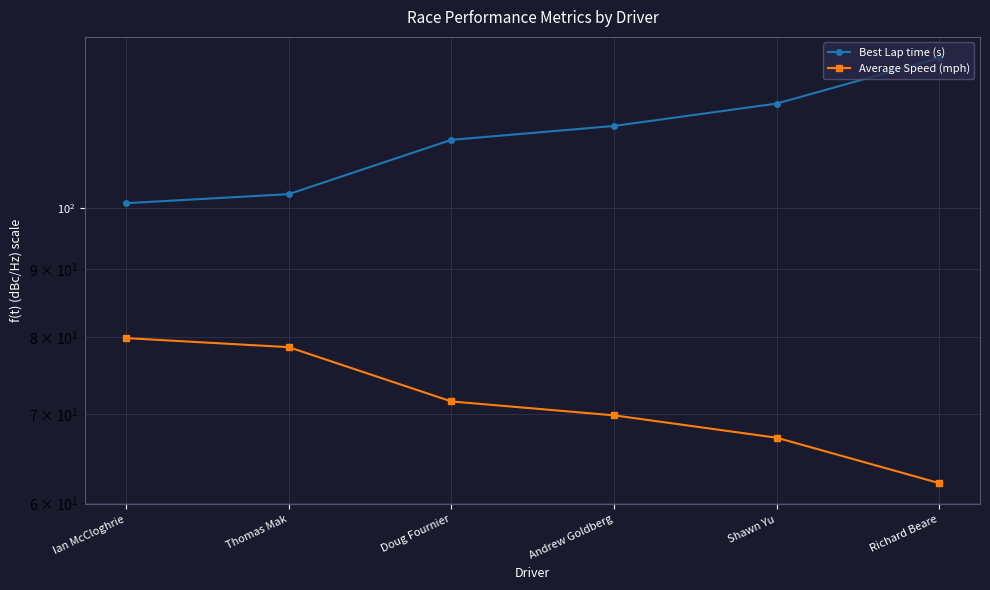

Does the chart have visible grid lines?

Yes